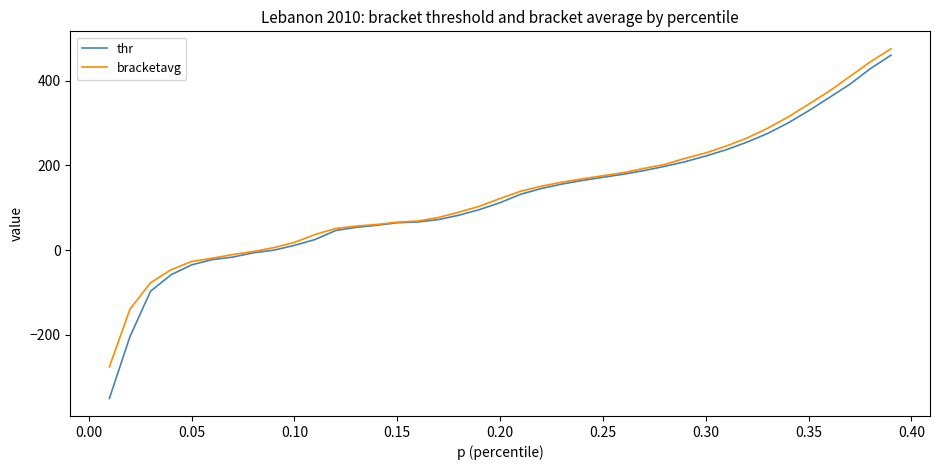

What is the maximum value shown in the chart?

475.0